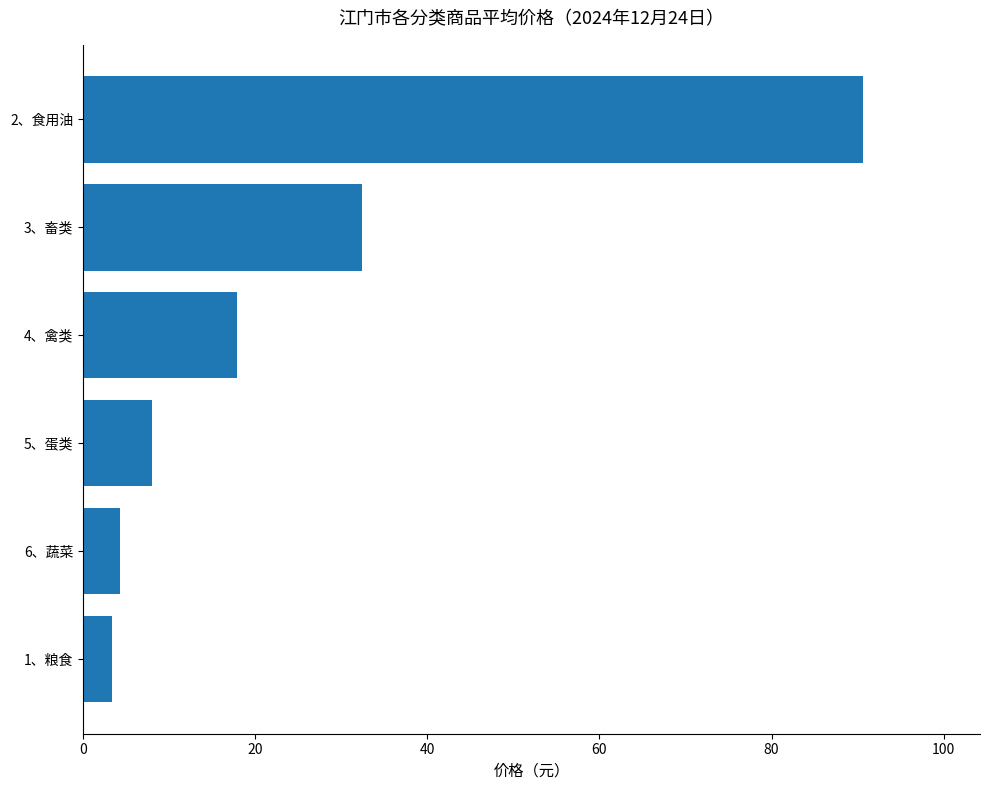

Does the chart contain any negative values?

No